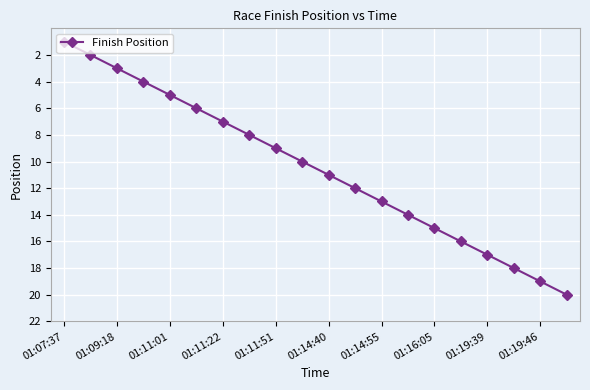

What is the maximum value shown in the chart?

20